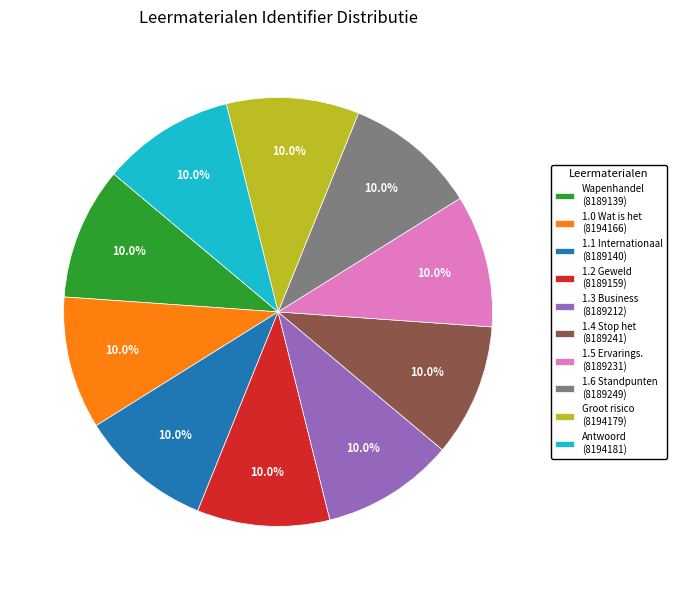

Is there any slice that represents more than half of the pie?

No